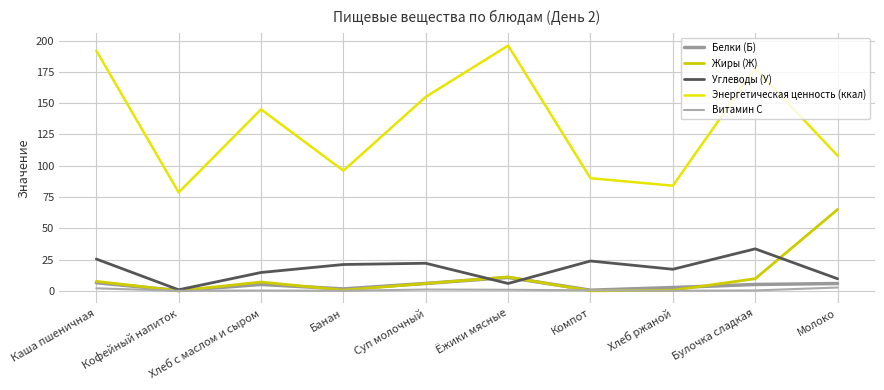

Is this an area chart (filled region under the line)?

No